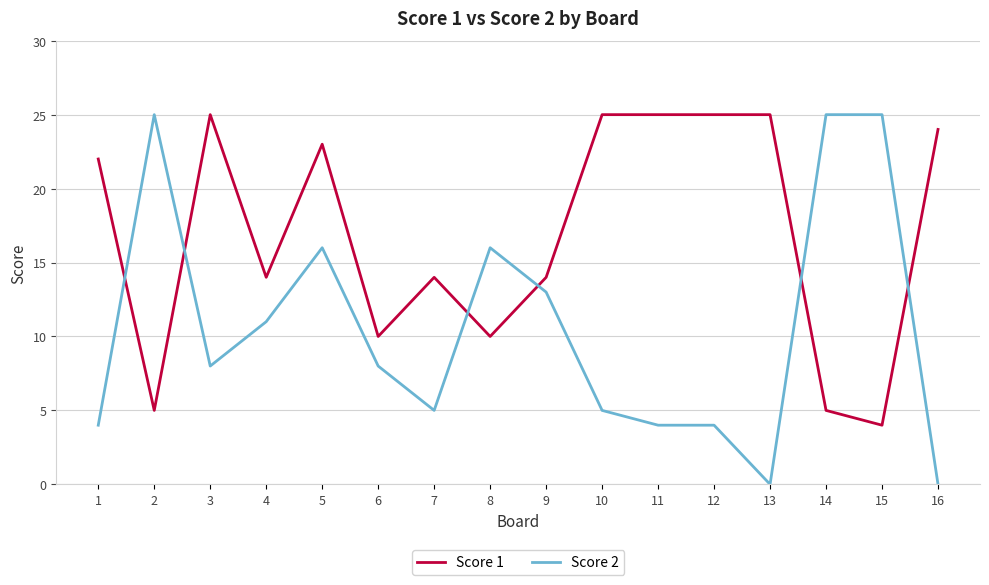

What is the sum of the Score 2 values at 5 and 12?

20